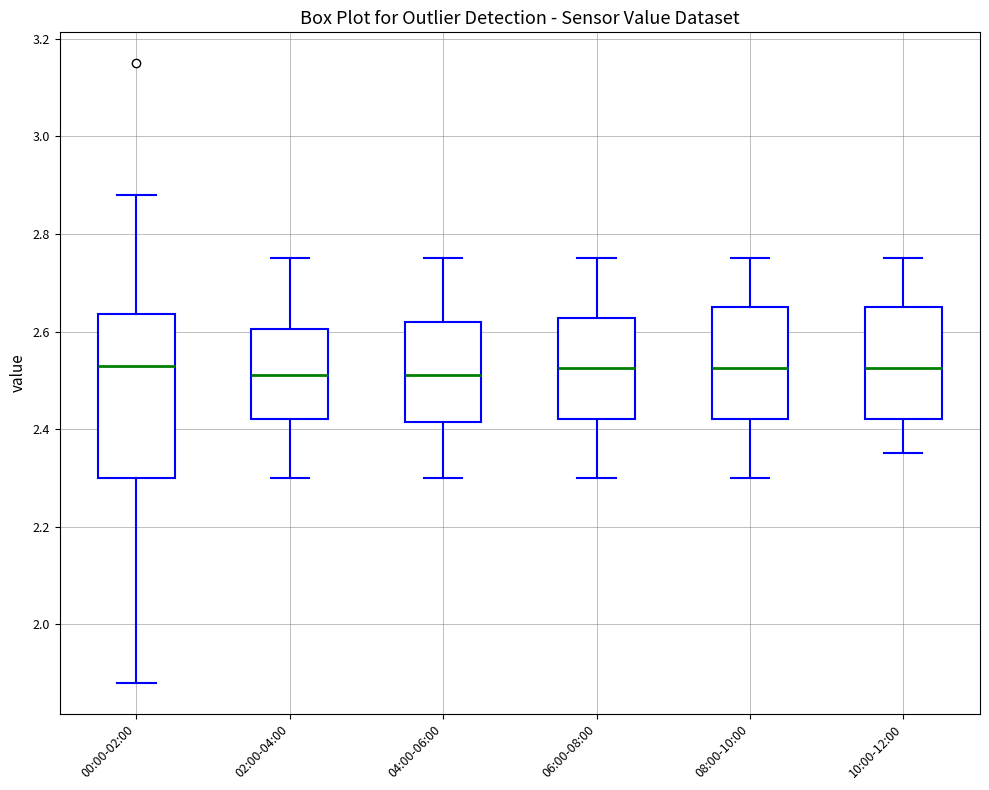

Which box is the tallest, from its lower edge to its upper edge?

00:00-02:00